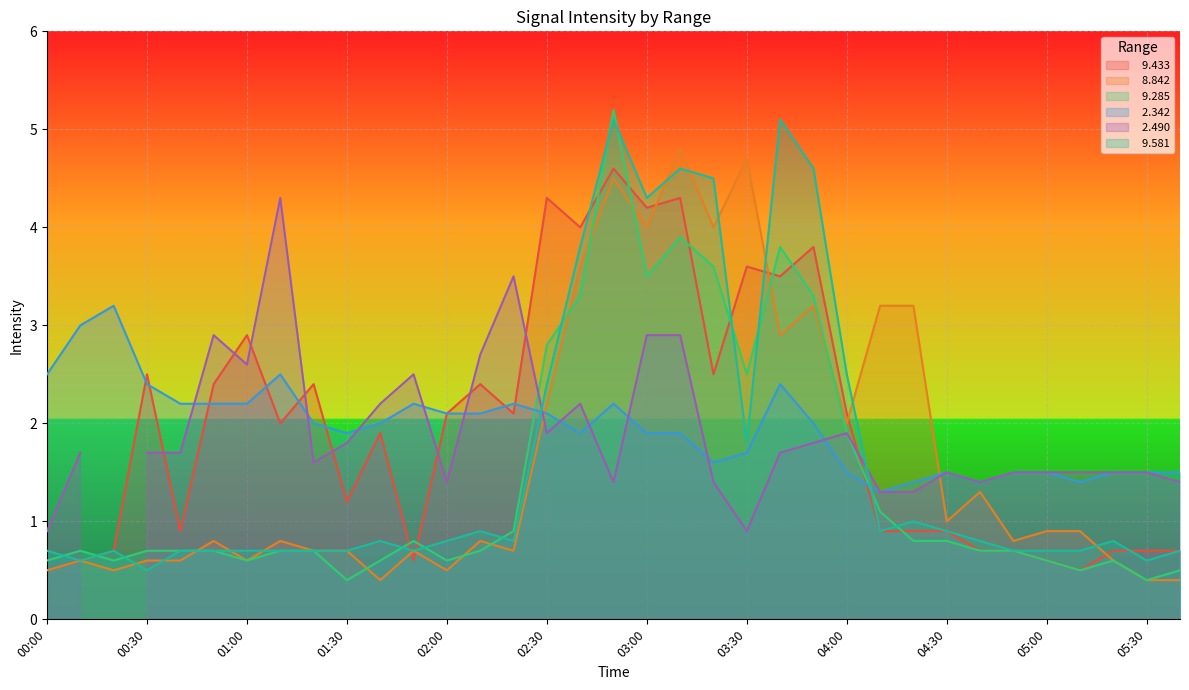

What is the spread (max minus min) of values at 01:30?

1.5